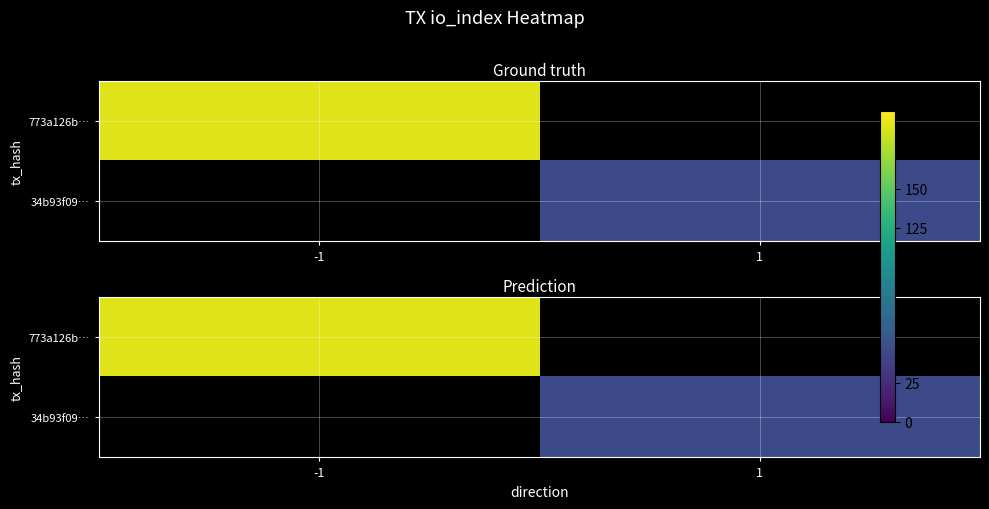

Rank the series at -1 from highest to lowest value.

773a126b…, 34b93f09…